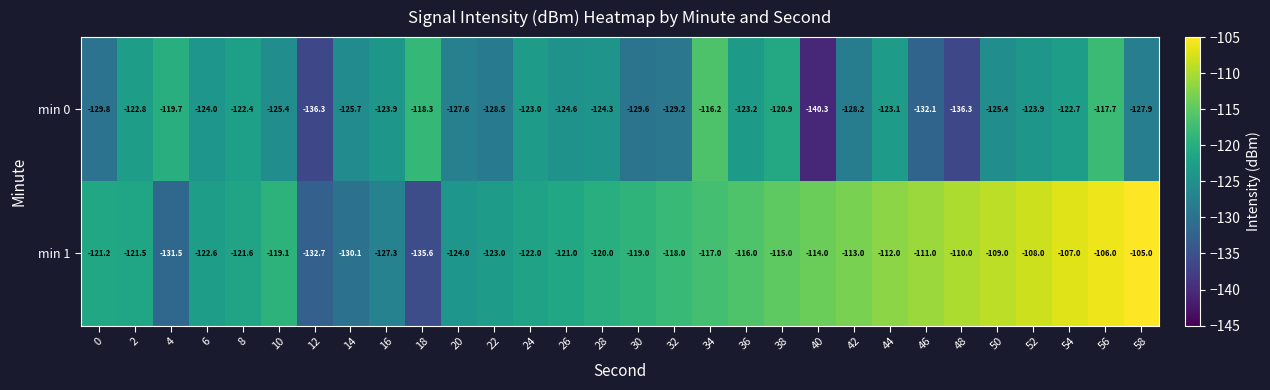

Which series has the largest total across all categories?

min 1